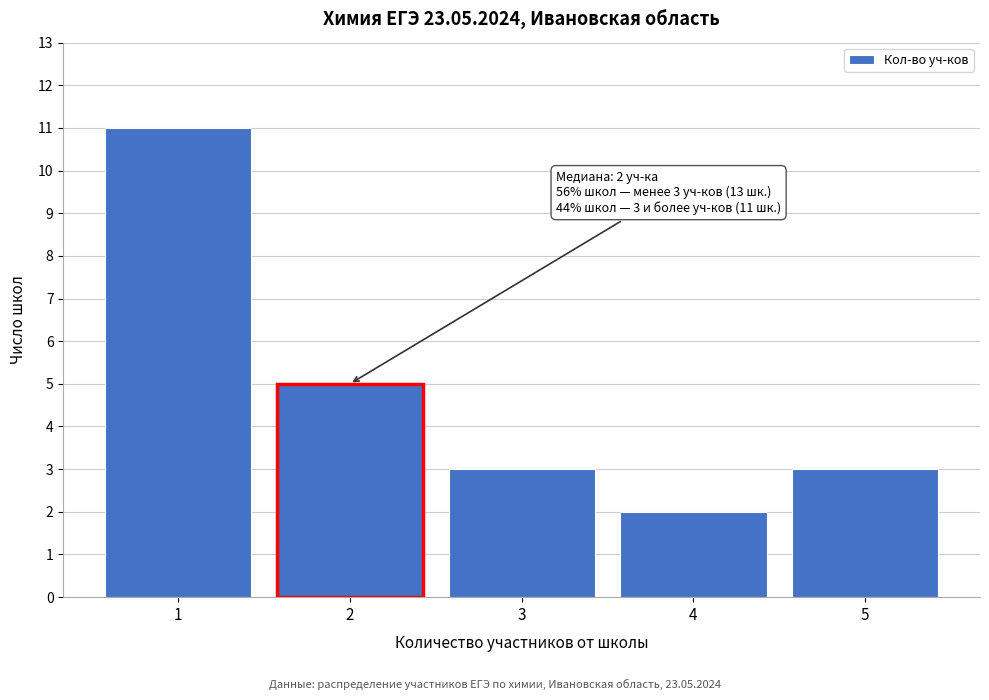

Reading left to right, list all the values displayed in this chart.

1=11	2=5	3=3	4=2	5=3